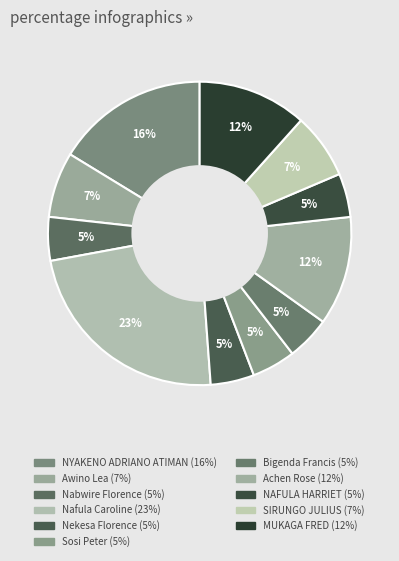

Count the number of slices in the pie.

11